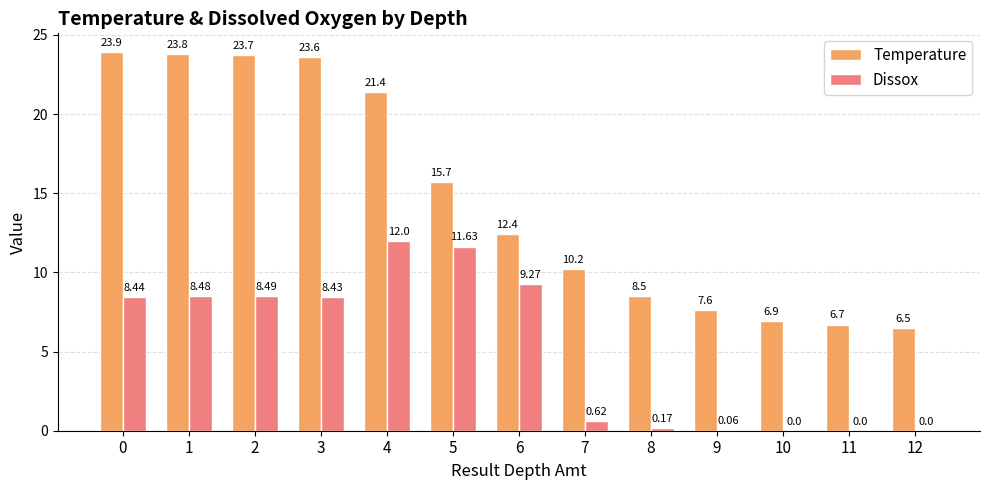

How many data points in Dissox are above 8?

7